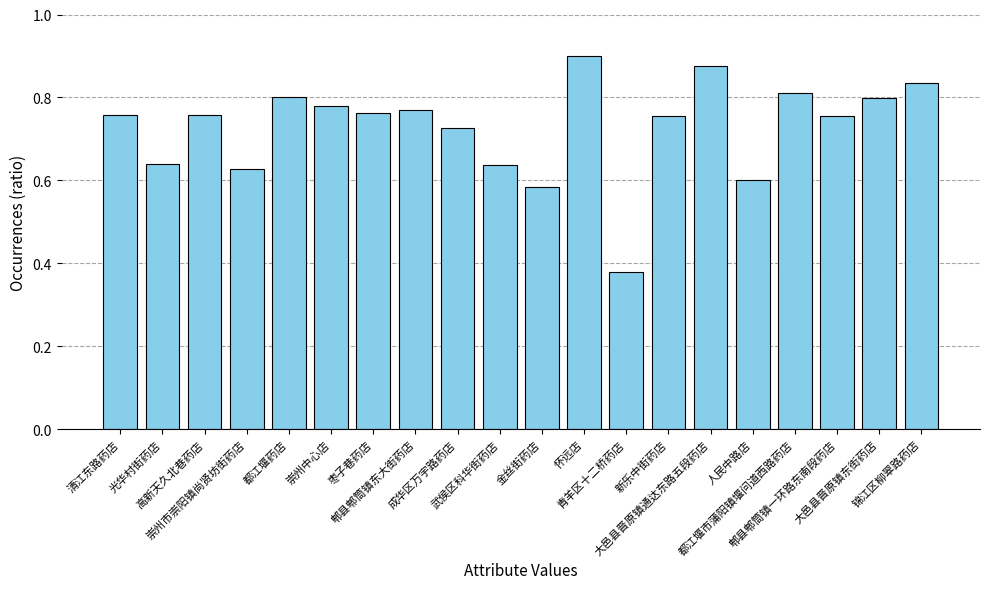

What is the label of the 9th bar from the left?

成华区万宇路药店